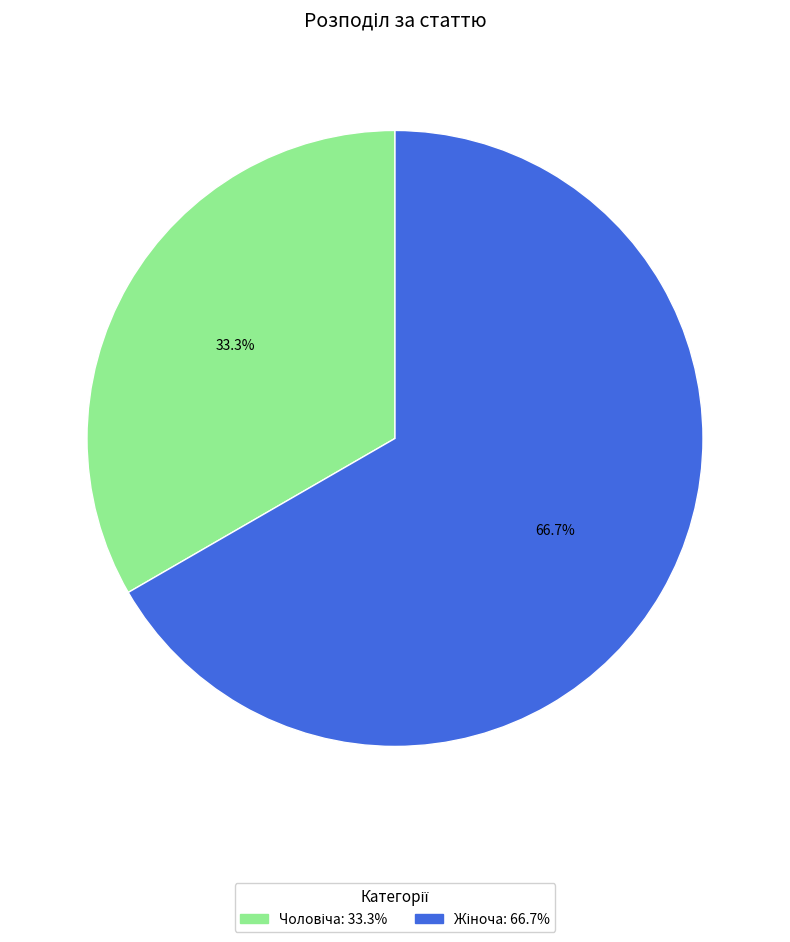

Does any single category account for the majority?

Yes